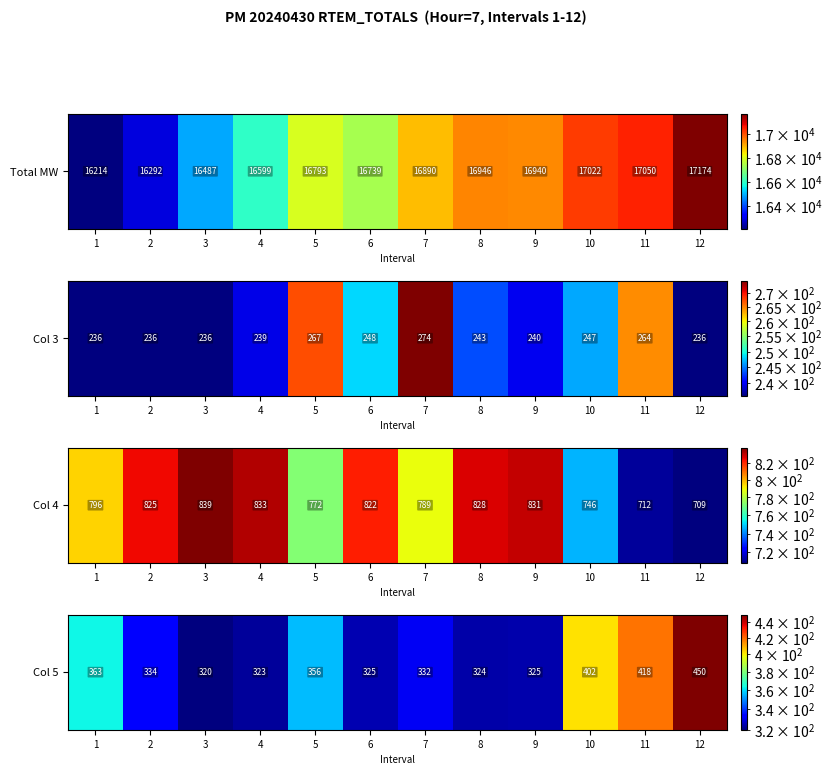

Which category has the highest value across all series?

12